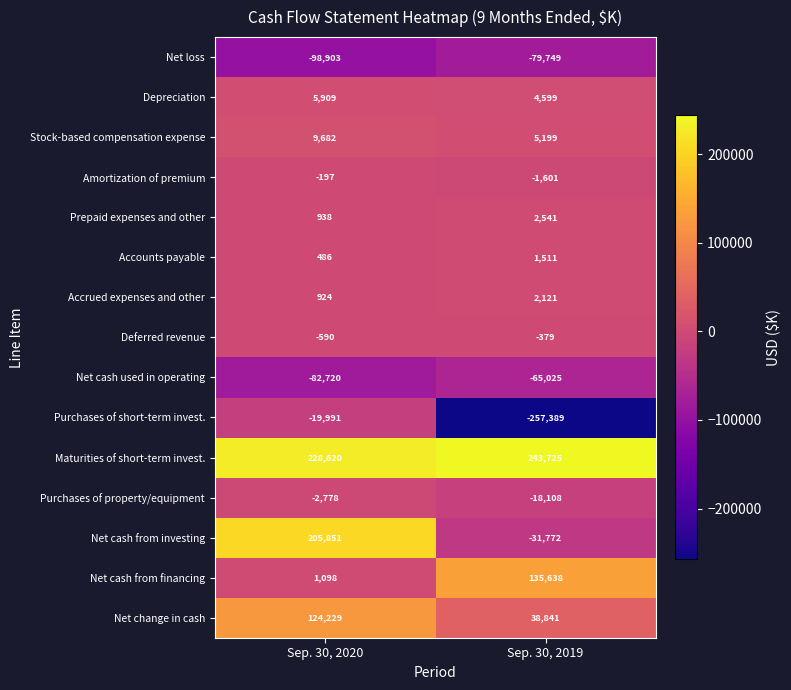

What is the total value across all series at Sep. 30, 2020?

372558